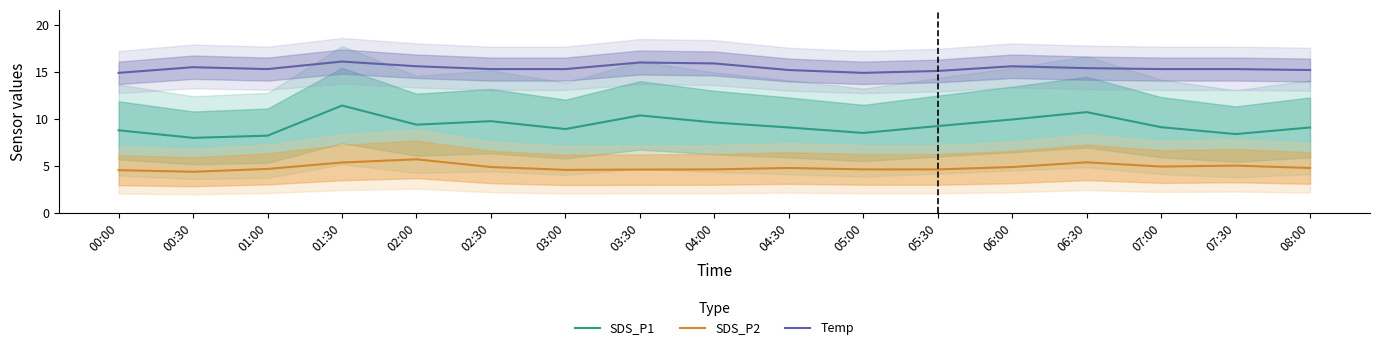

In SDS_P1, how many points are lower than both neighbors (excluding endpoints)?

5